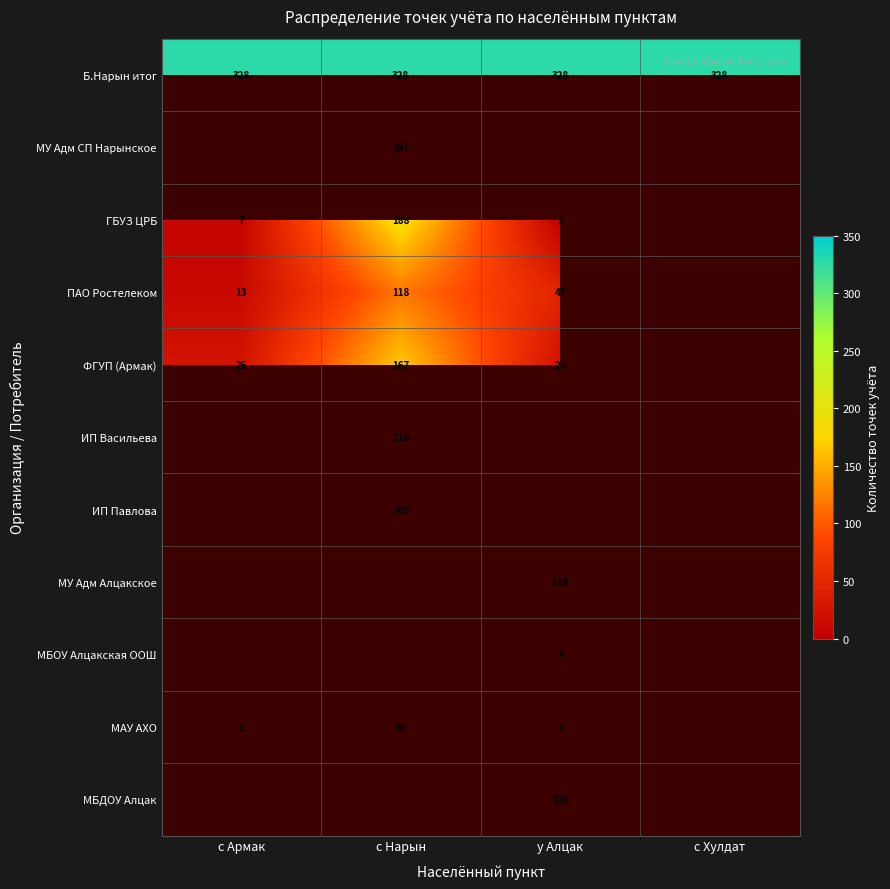

The Б.Нарын итог series shows 328 at с Нарын. True or false?

True